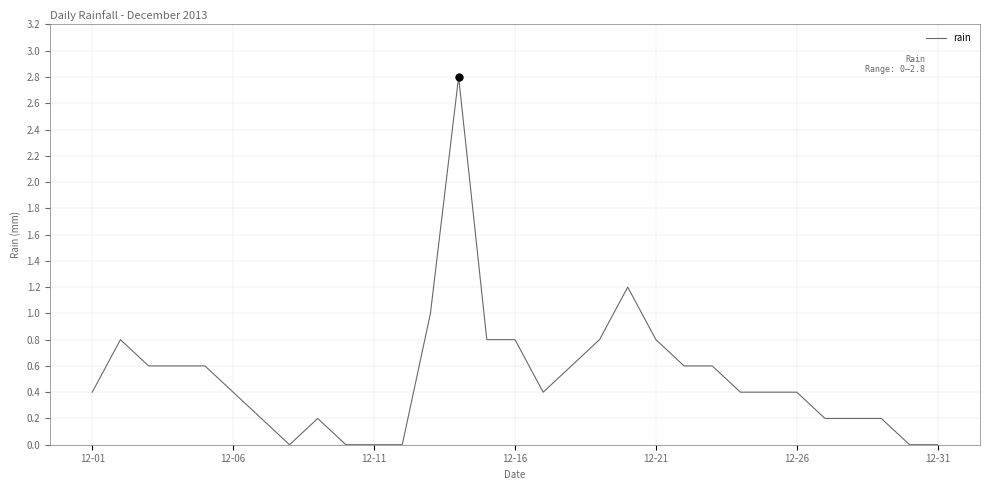

What is the maximum value shown in the chart?

2.8